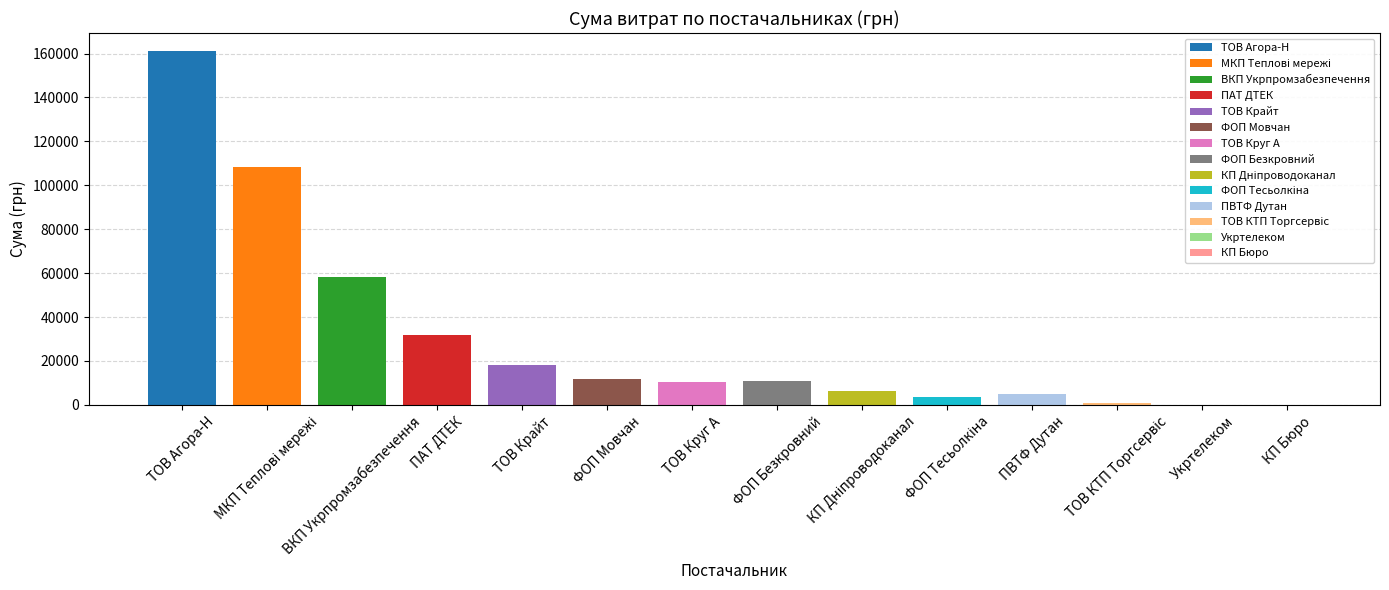

What is the maximum value shown in the chart?

161273.1